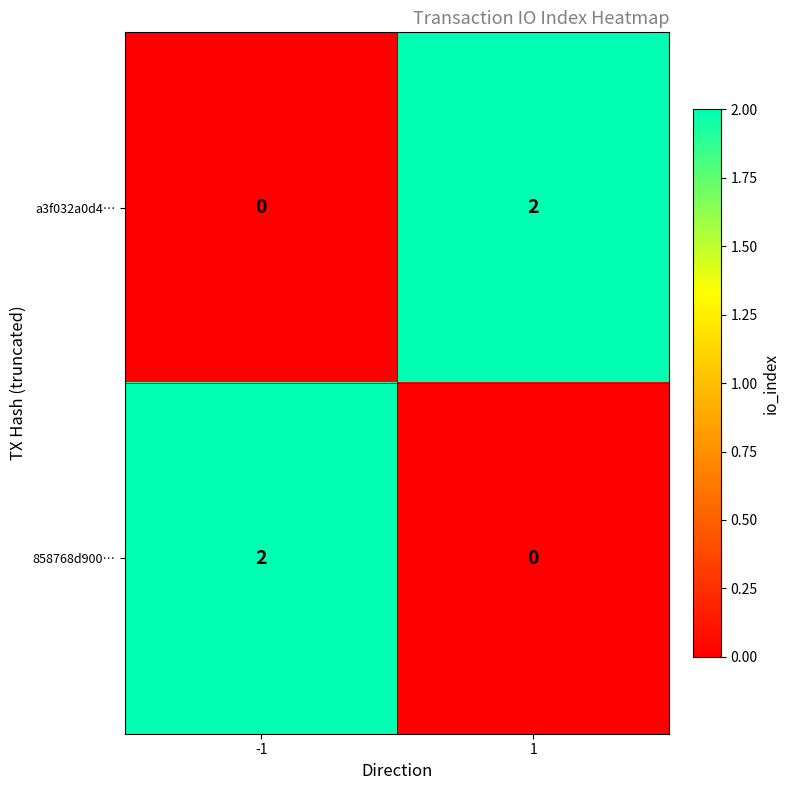

At 1, list the series in order from smallest to largest.

858768d900…, a3f032a0d4…